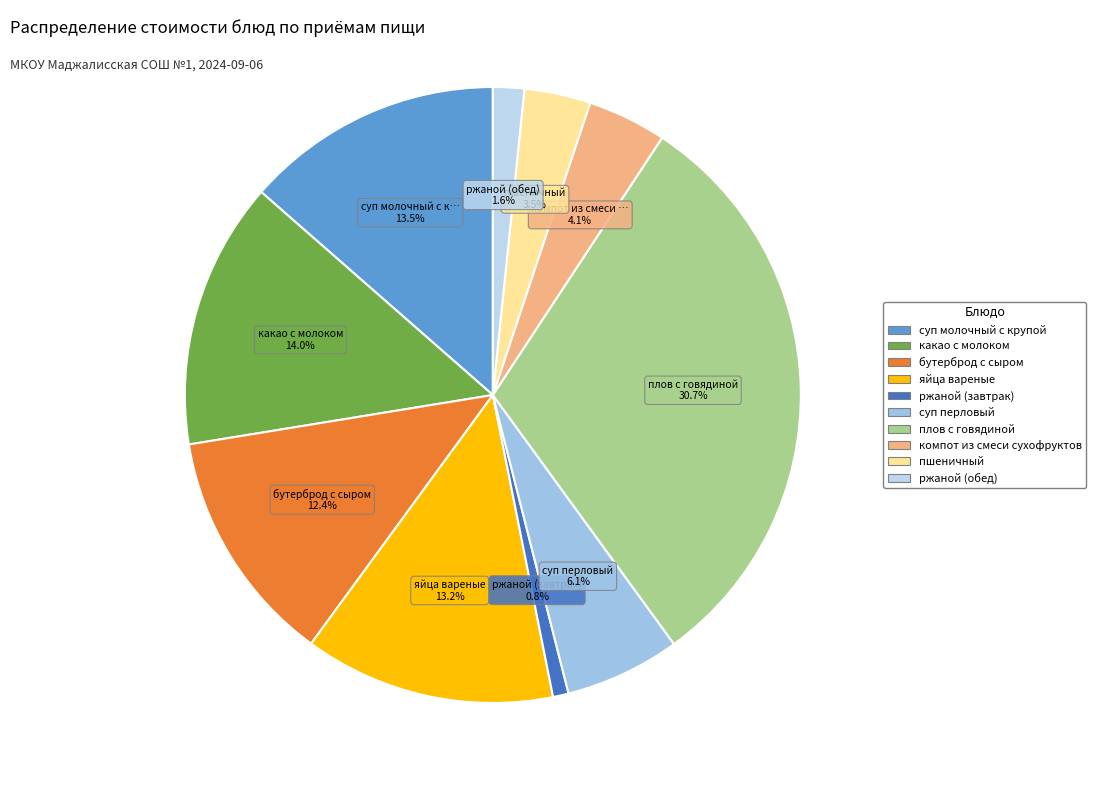

Does бутерброд с сыром account for over 50% of the chart?

No